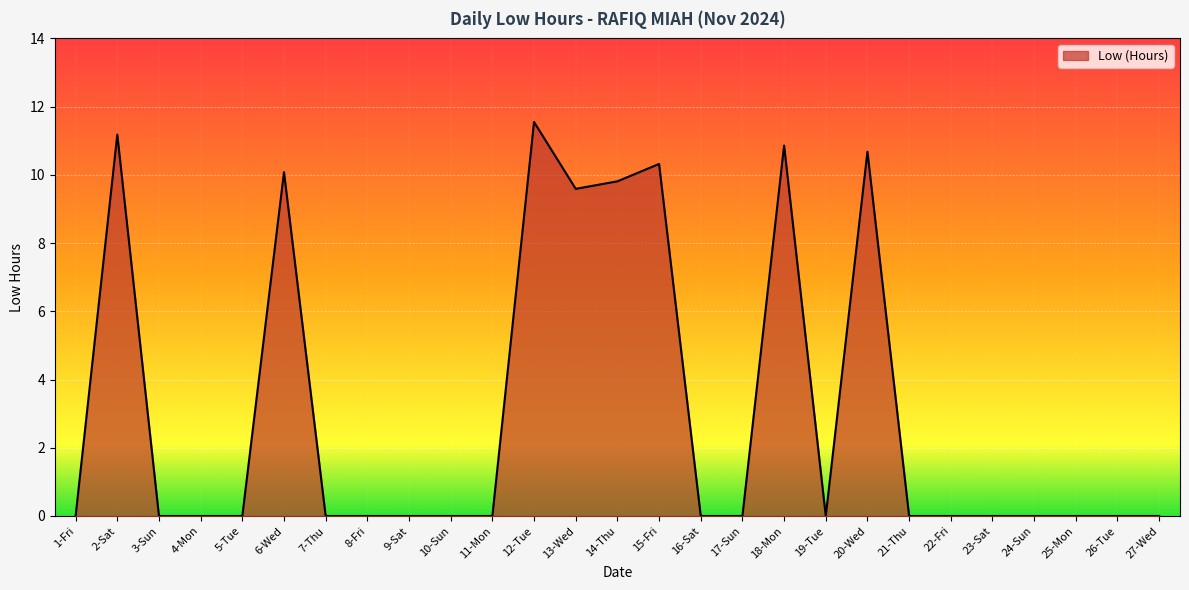

True or false: the data has more than 0 interior local peaks.

True